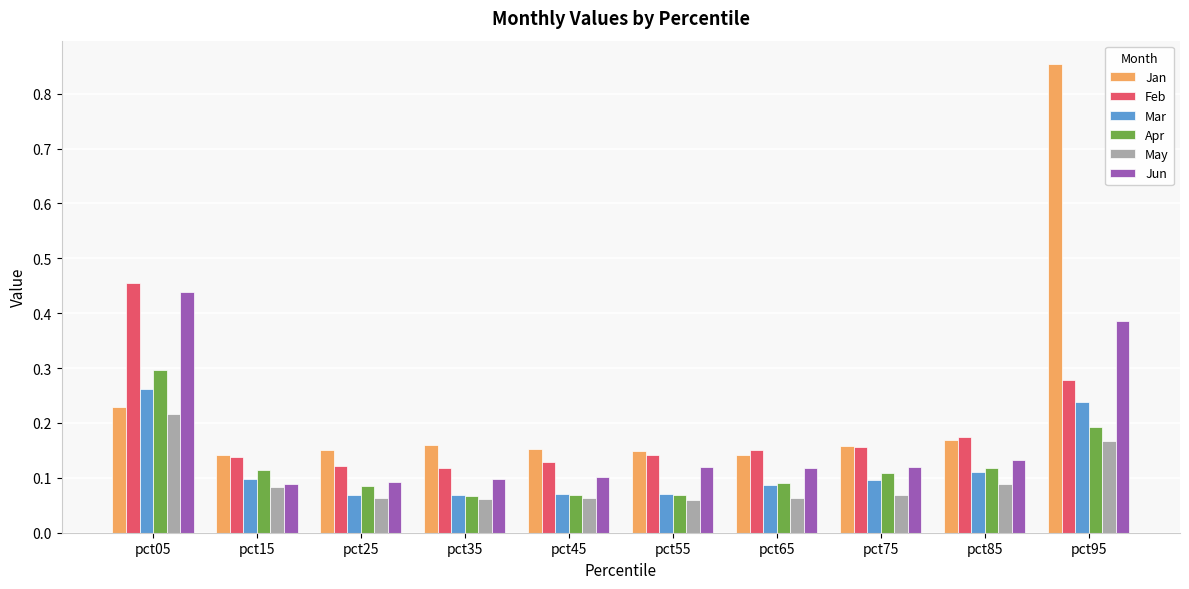

Which series changed the most between pct65 and pct95?

Jan